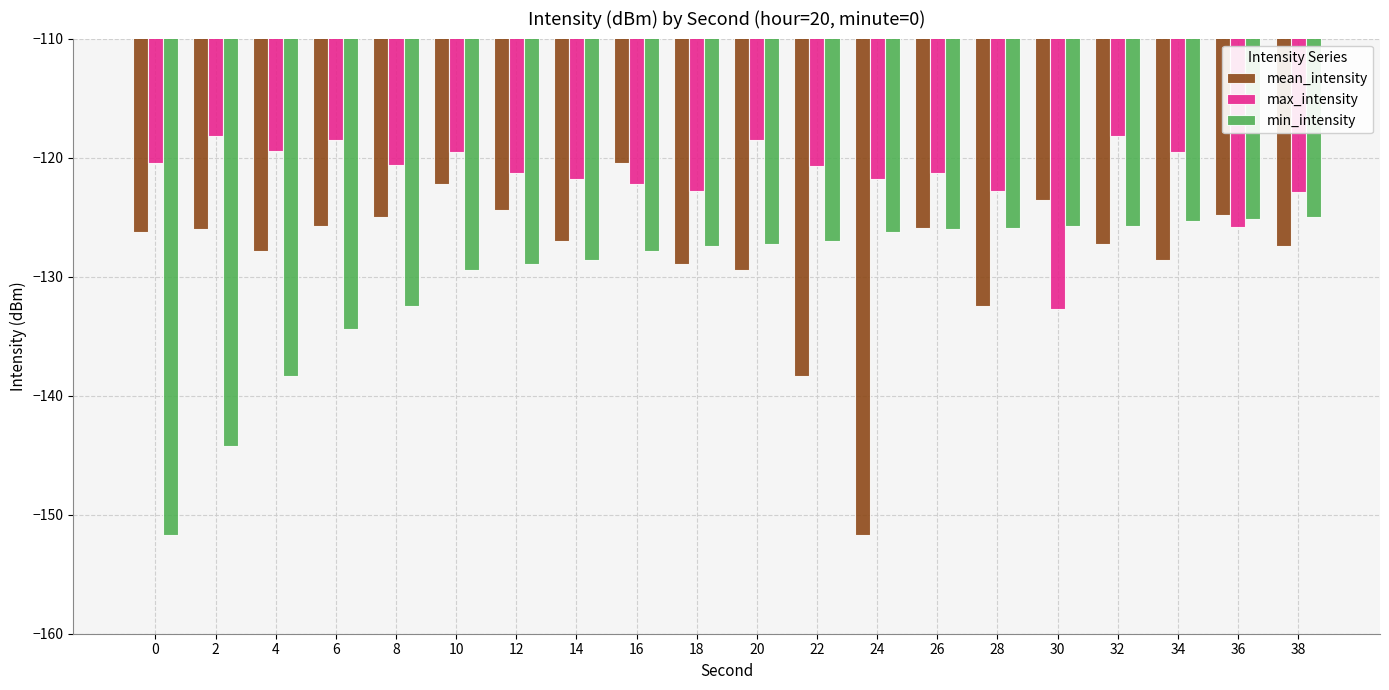

Is the value of mean_intensity at 28 greater than the value of max_intensity at 18?

No